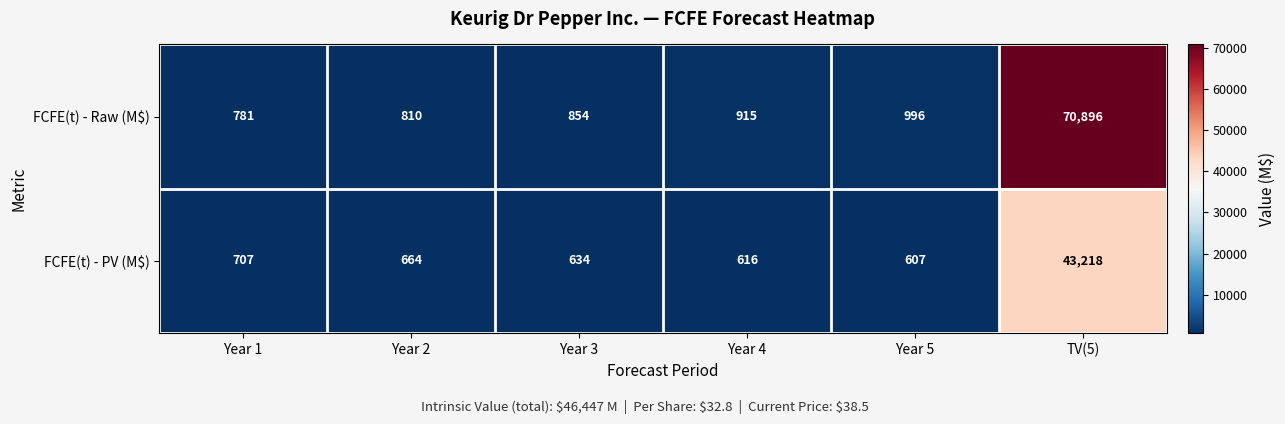

The value of FCFE(t) - Raw (M$) at Year 2 is 1334. True or false?

False